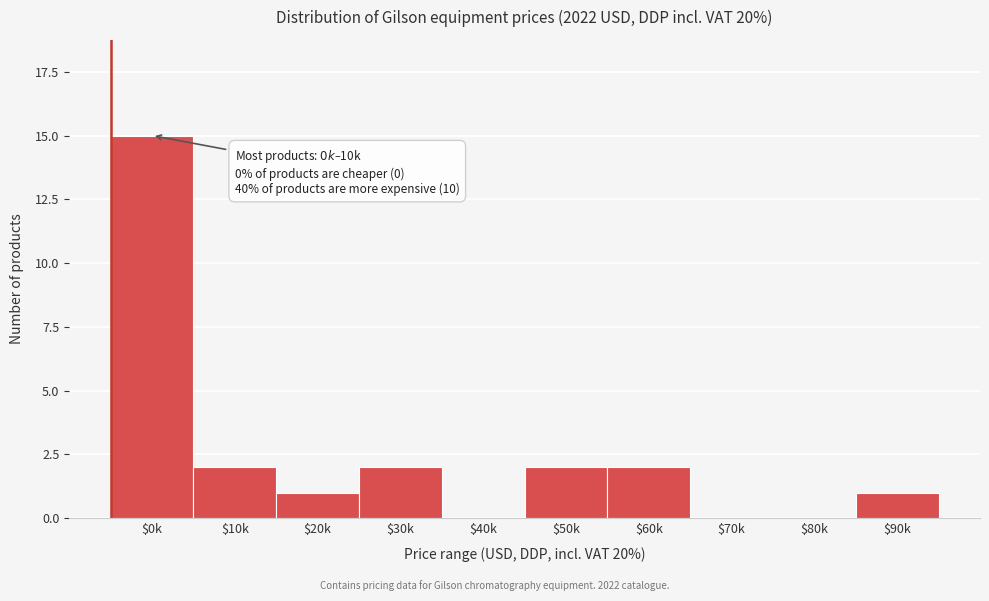

What is the sum of all values?

25